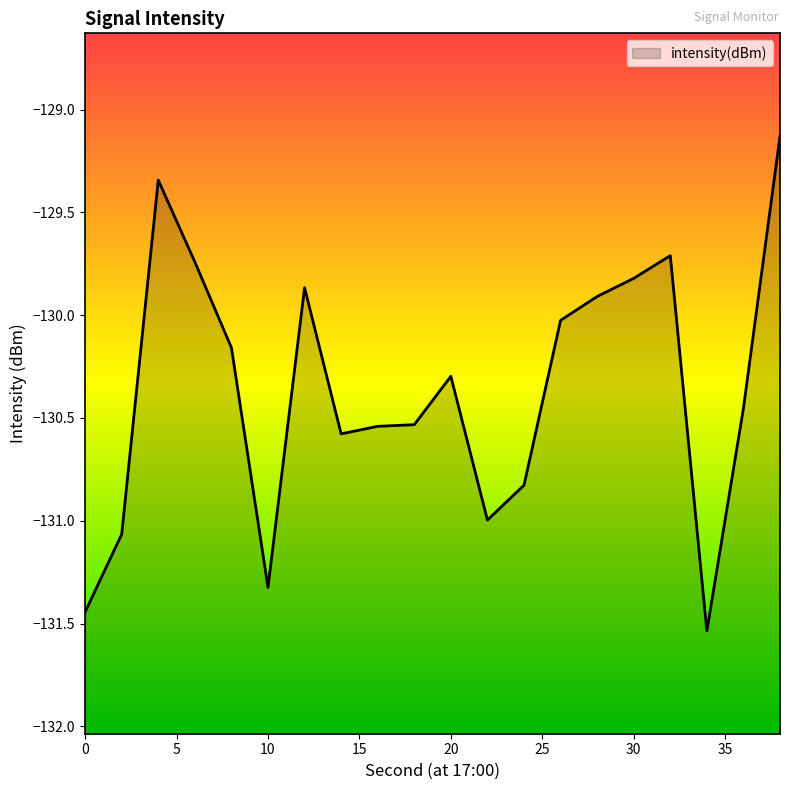

How many points are lower than both their immediate neighbors (excluding endpoints)?

4